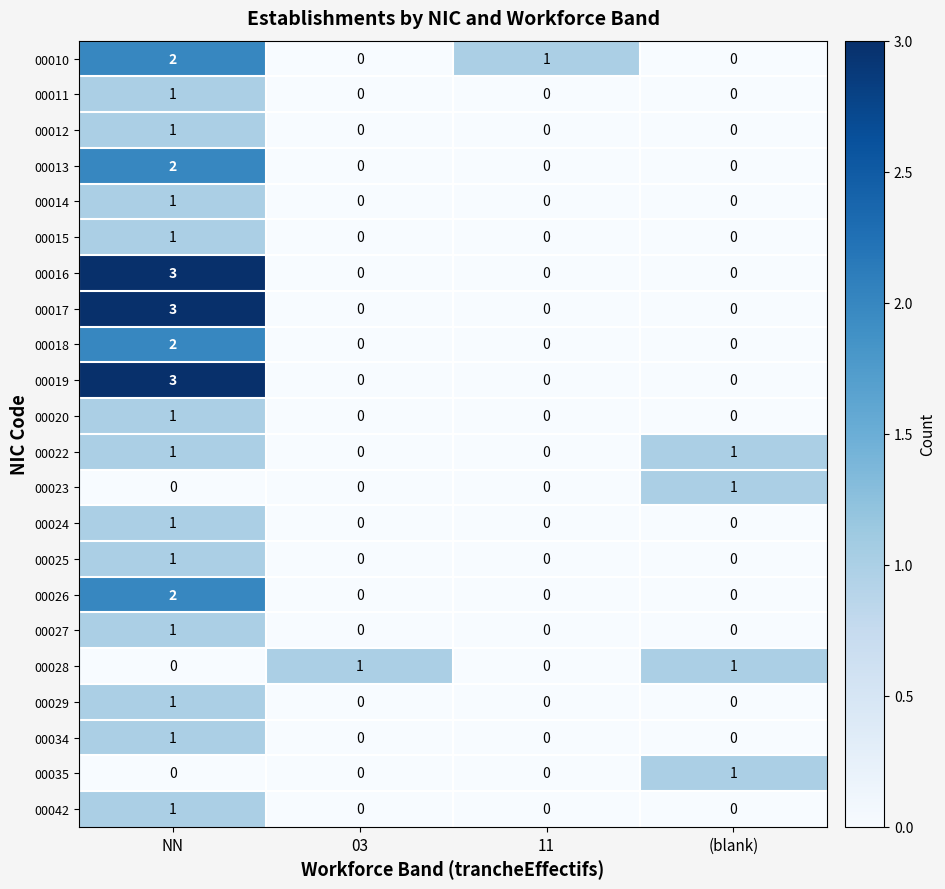

The 00013 series shows 0 at 11. True or false?

True